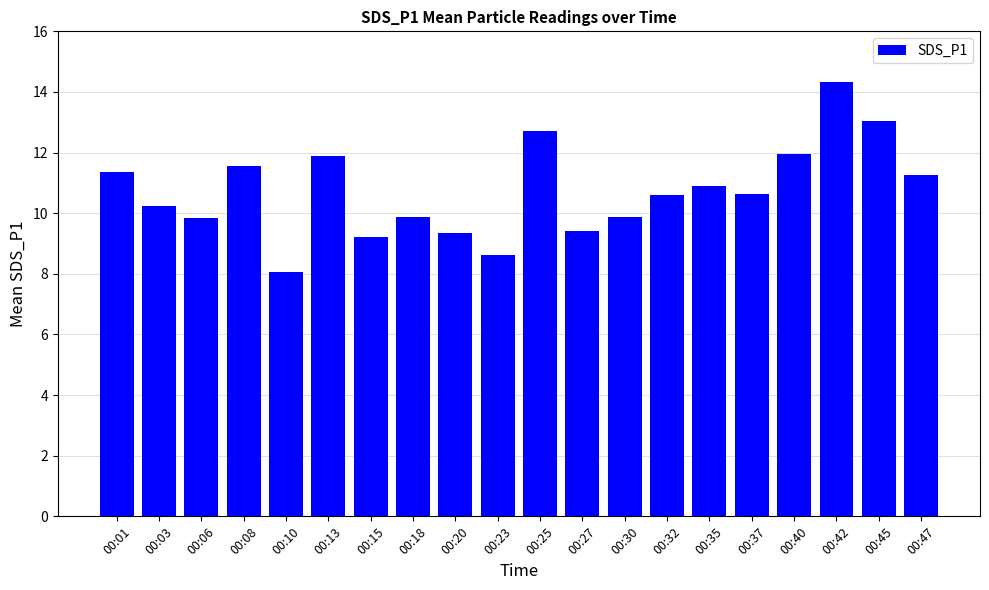

What is the value of the 7th bar from the left?

9.2